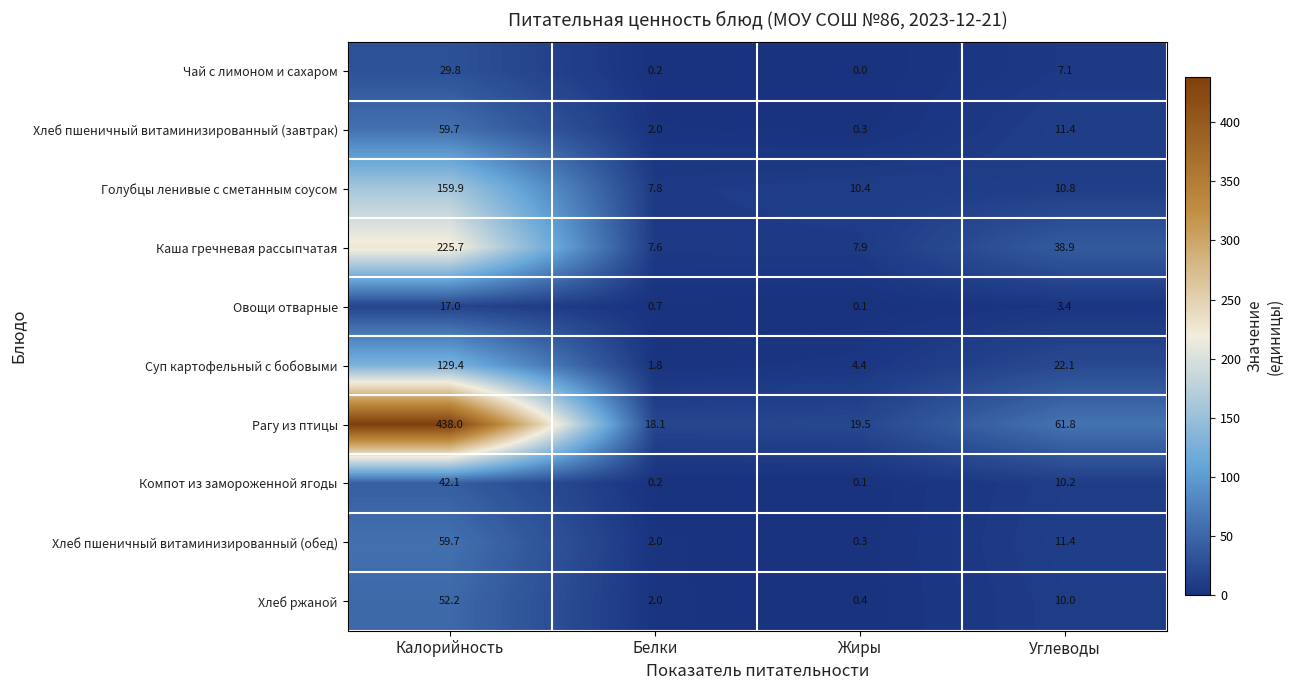

Rank the categories by Чай с лимоном и сахаром value from highest to lowest.

Калорийность, Углеводы, Белки, Жиры